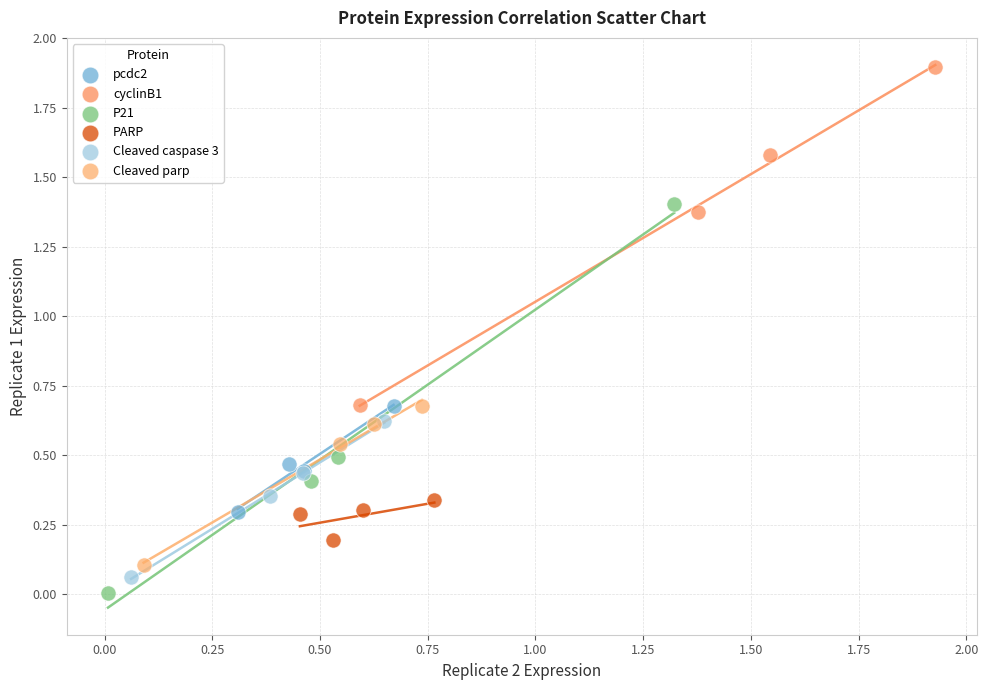

Which series has the largest Y range (max minus min)?

P21